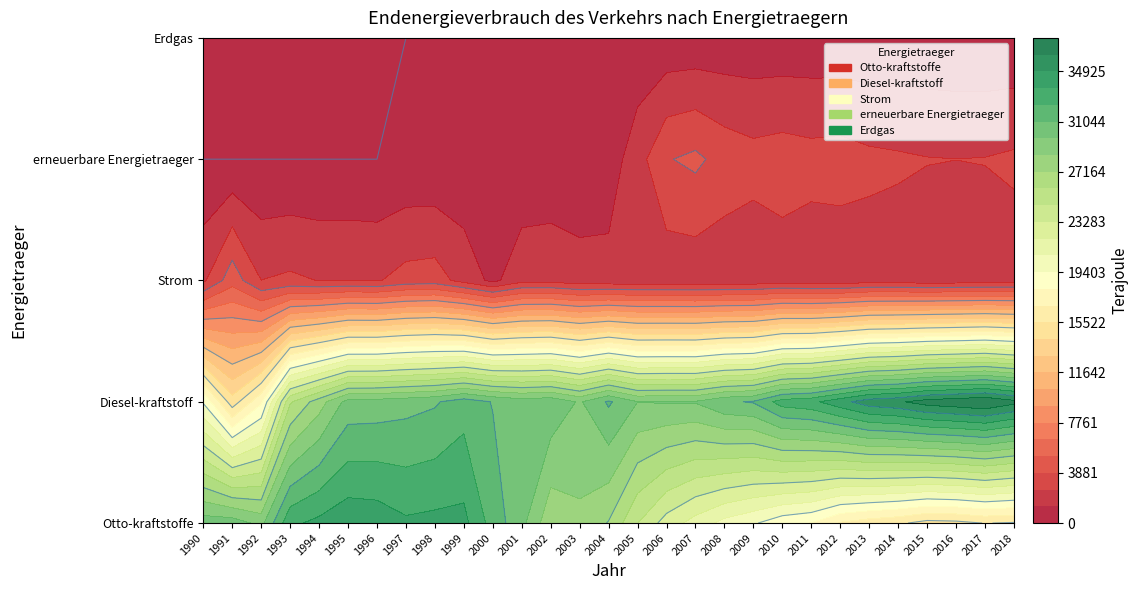

Which category has the highest value across all series?

2017